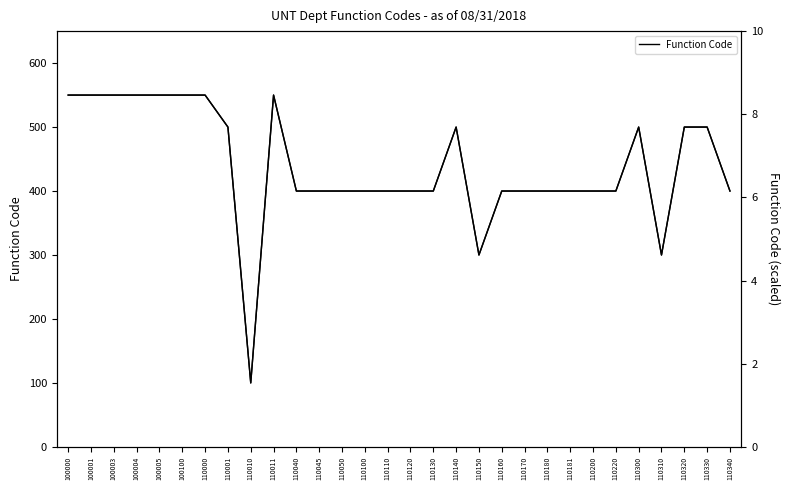

What is the sum of all Function Code (scaled) values?

203.1